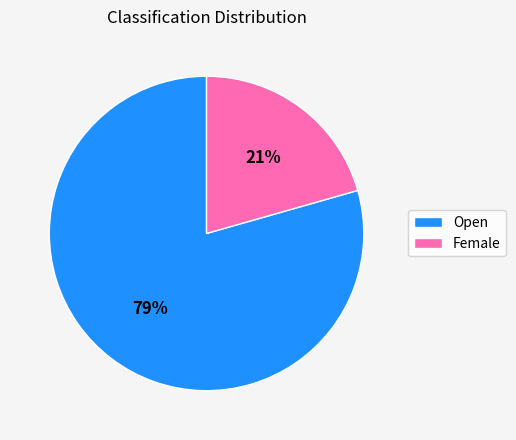

To the nearest percent, what portion does Open represent?

79%